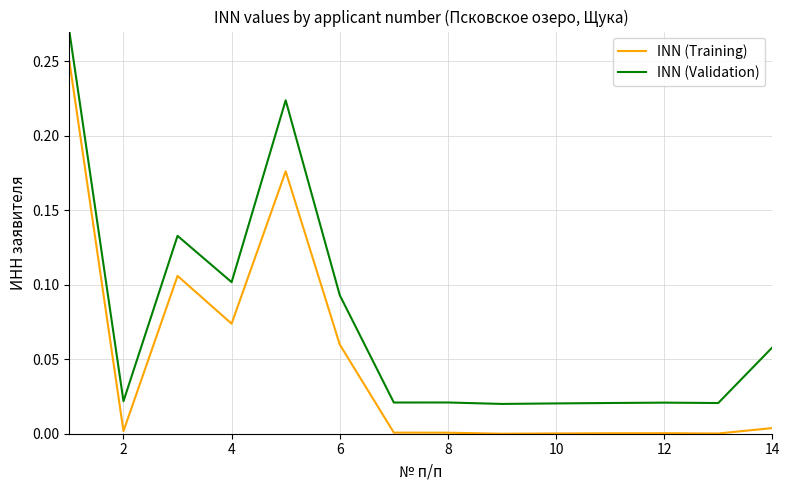

How many lines are shown in the chart?

2